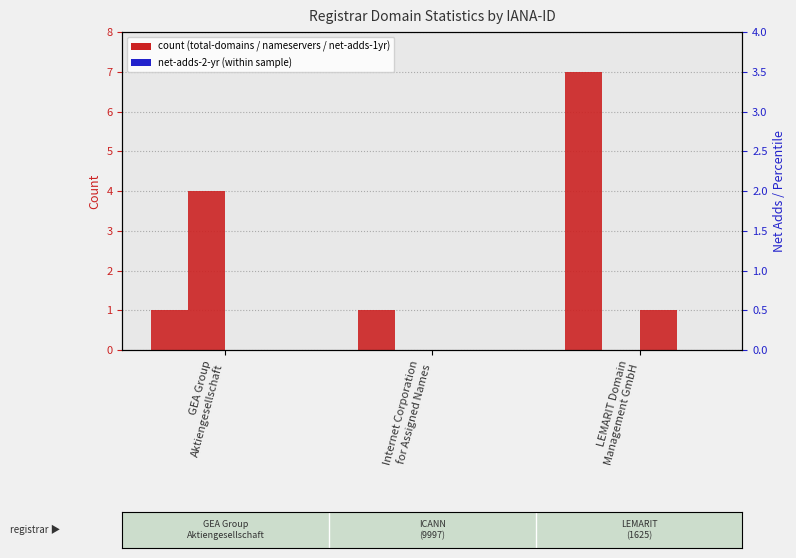

At which category does the chart reach its peak across all series?

LEMARIT Domain
Management GmbH